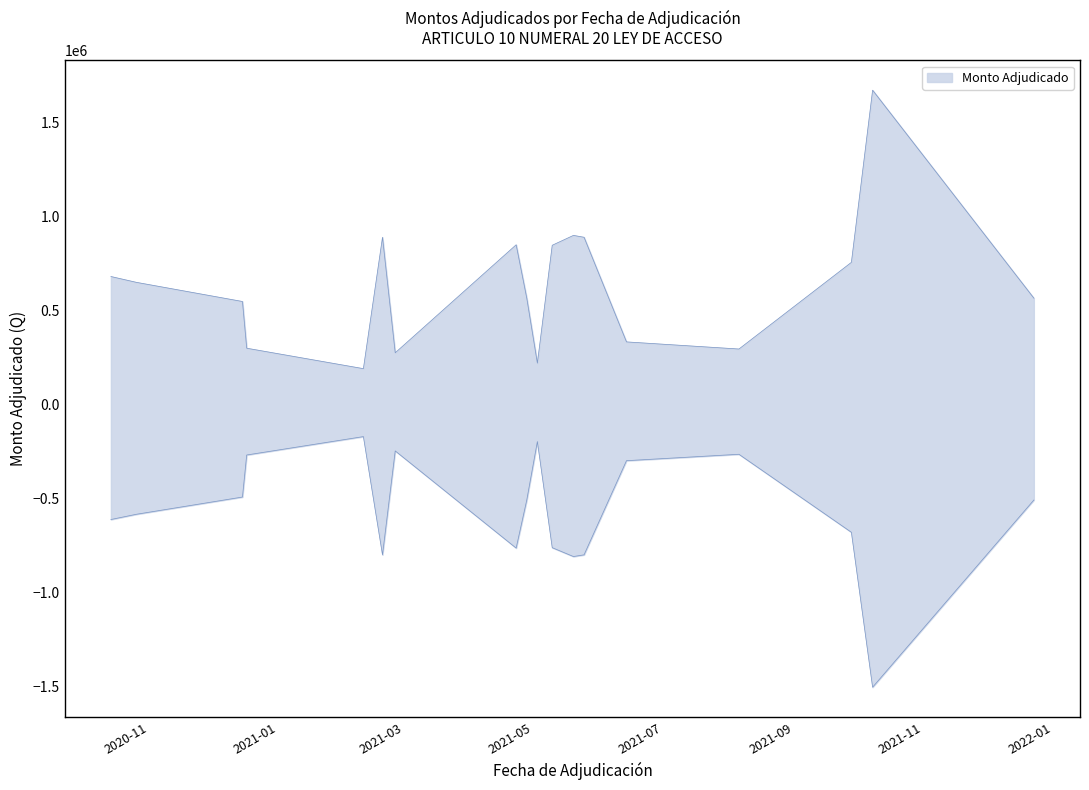

List the labels in order of value, smallest first.

2021-10-08, 2021-05-20, 2021-02-19, 2021-05-25, 2021-04-23, 2021-05-10, 2021-09-28, 2020-10-14, 2020-10-26, 2021-04-28, 2021-12-23, 2020-12-15, 2021-06-14, 2020-12-17, 2021-08-06, 2021-02-25, 2021-05-03, 2021-02-10